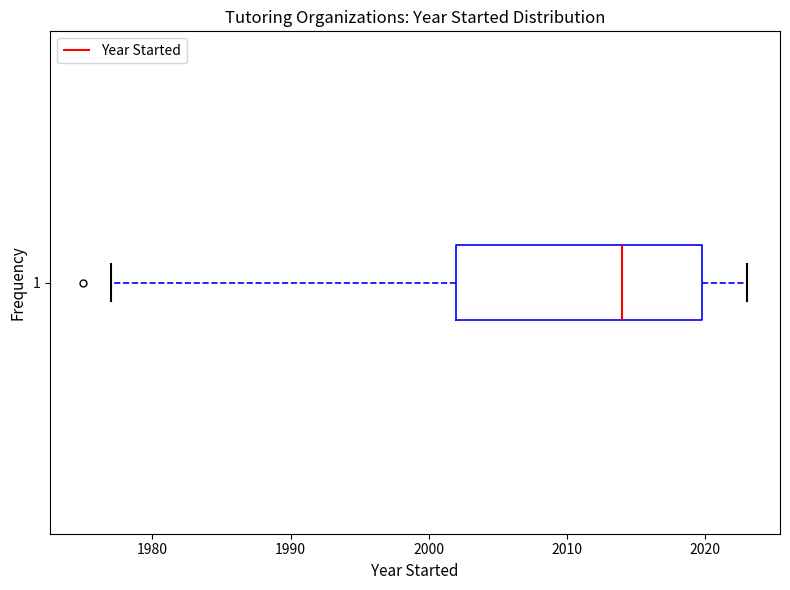

Where does the right whisker of the box at y = 1 end on the x-axis? The values are not printed on the chart, so give them approximately, as read against the axis.

2023